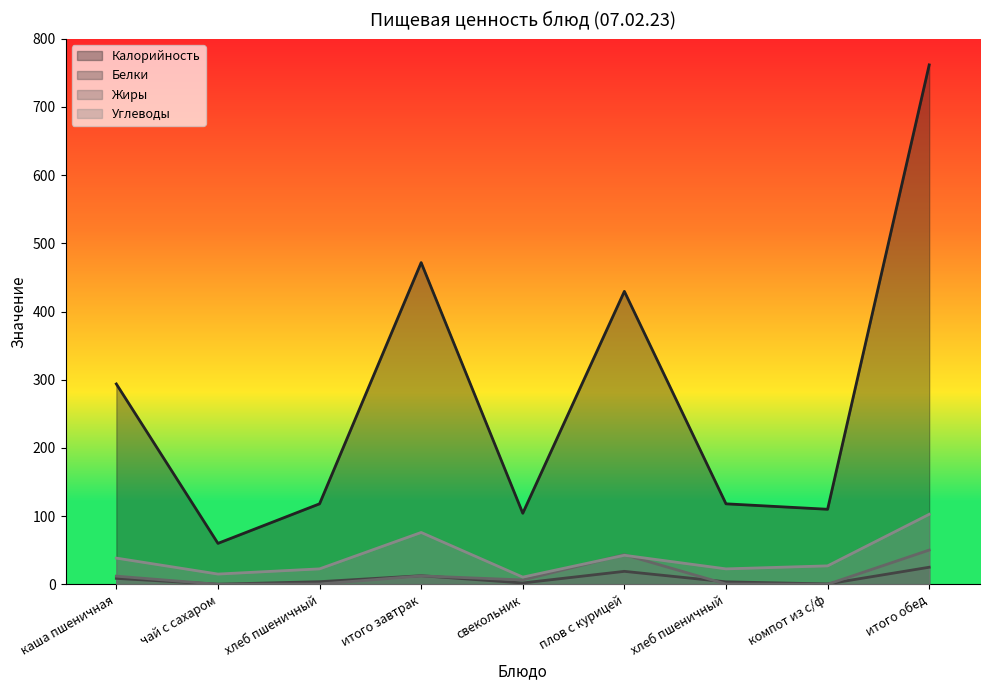

What is the spread (max minus min) of values at свекольник?

102.2